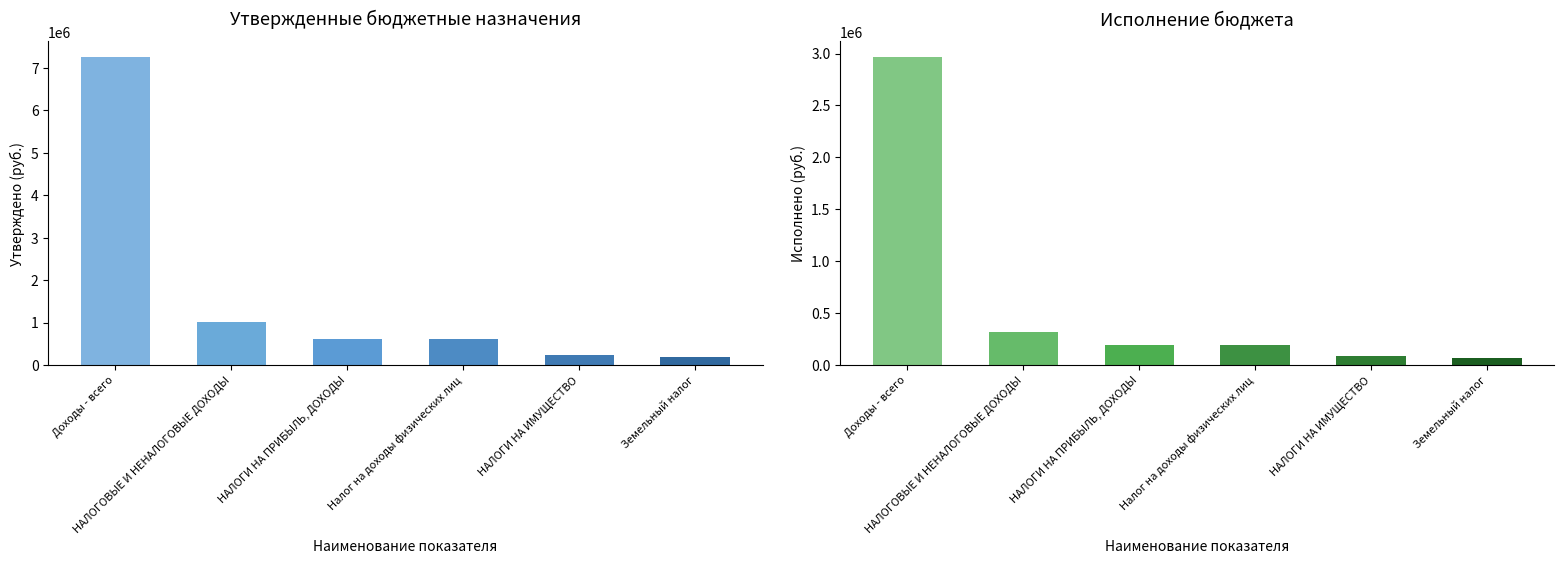

Is the value of Исполнено (консол. бюджет) at НАЛОГОВЫЕ И НЕНАЛОГОВЫЕ ДОХОДЫ greater than the value of Утвержденные назначения (консол. бюджет) at НАЛОГИ НА ИМУЩЕСТВО?

Yes